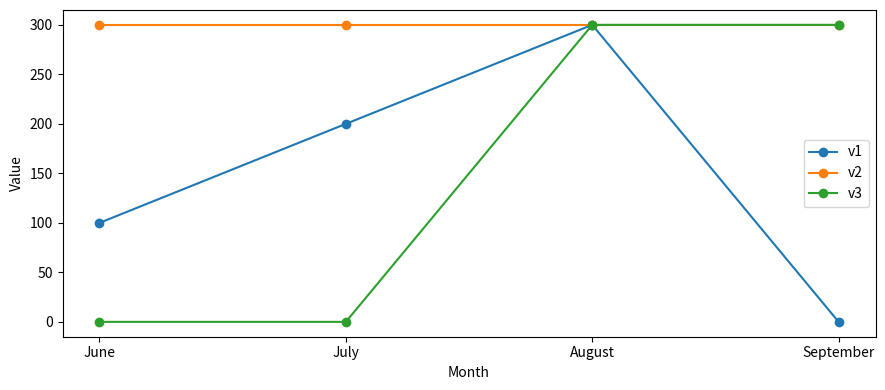

Where is v1 nearest to the value 150?

June